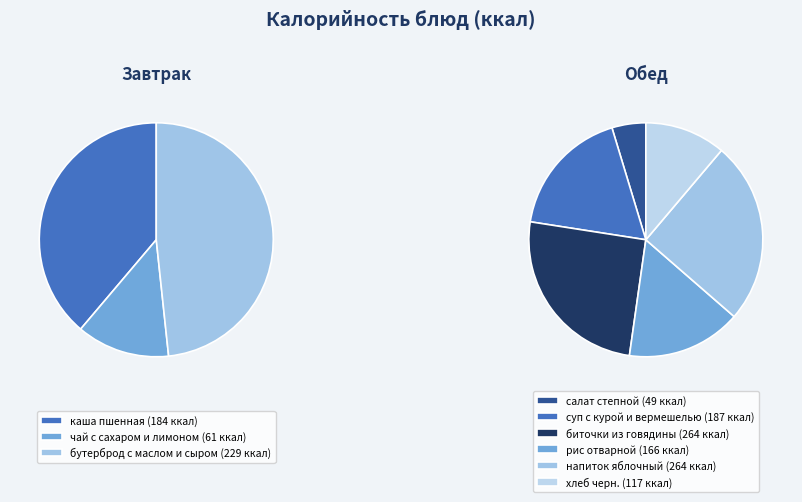

What percentage is NOT represented by чай с сахаром и лимоном?

96.0%